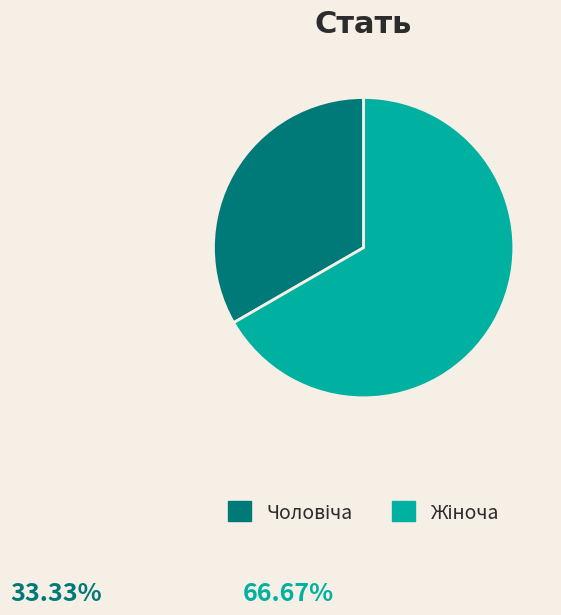

Is there a majority slice in this chart?

Yes